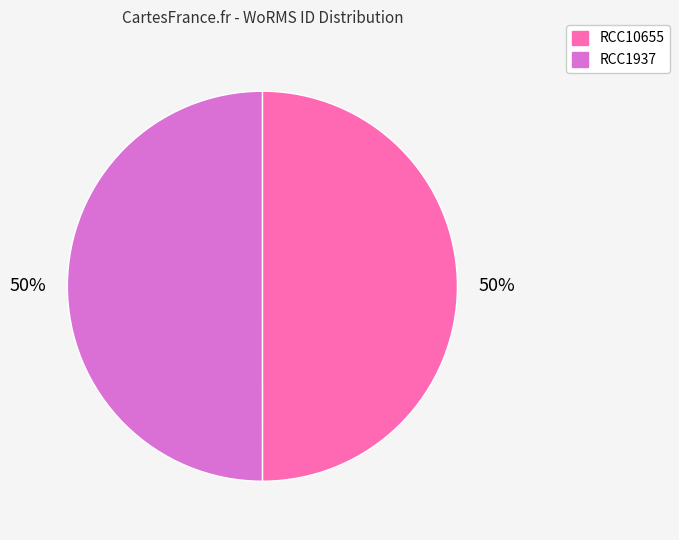

What percentage is the RCC10655 slice, to the nearest percent?

50%